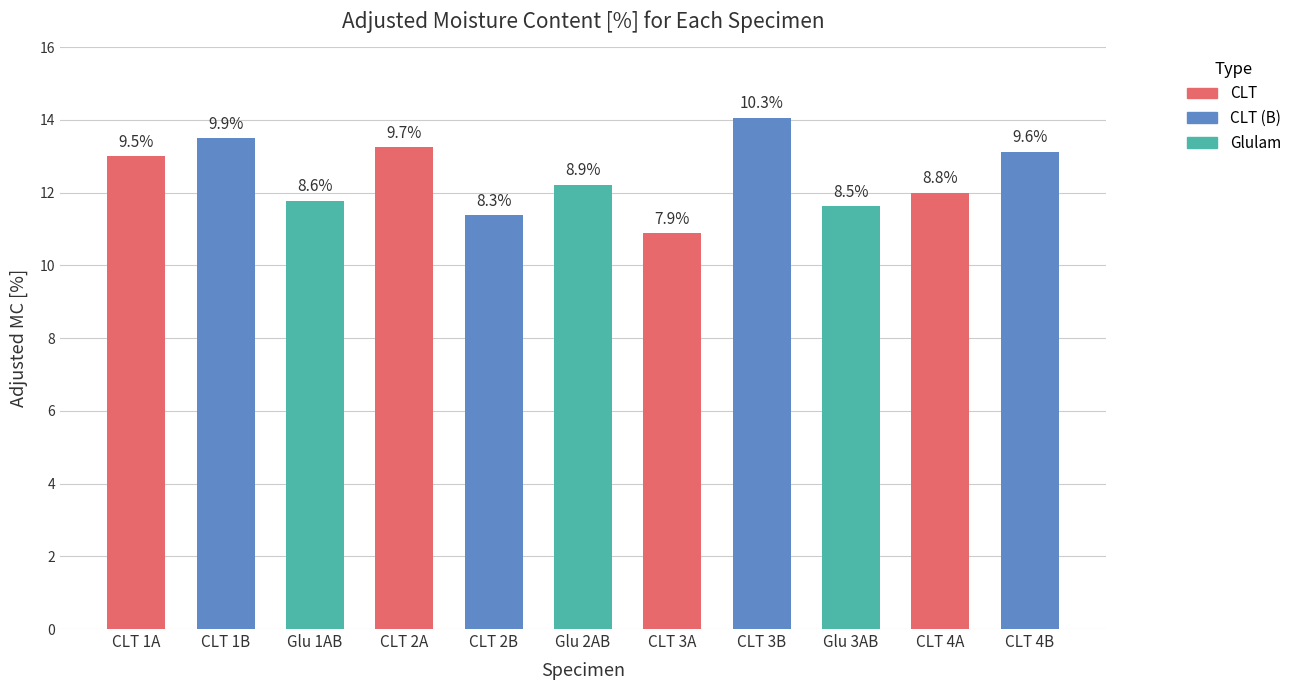

How many bars are there in total?

11